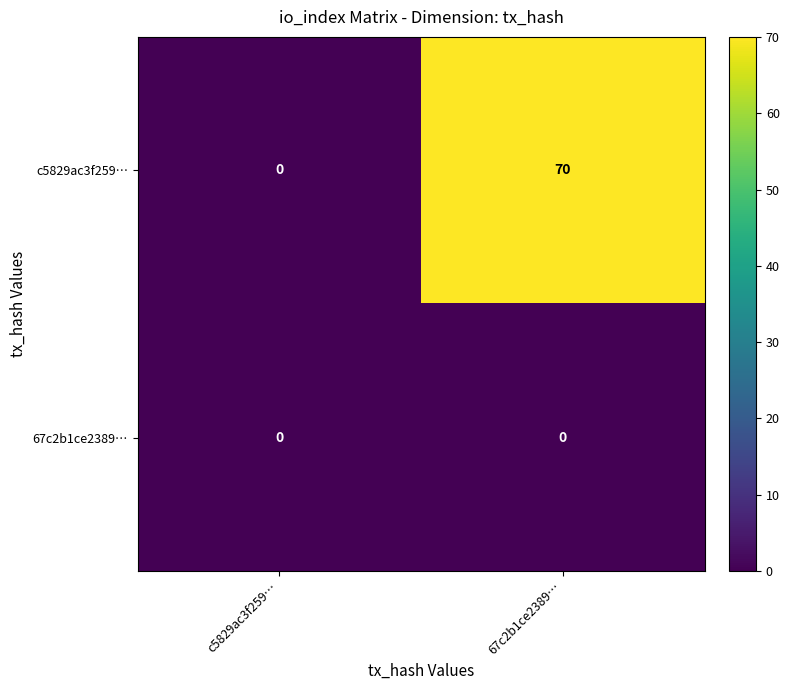

Which series has the largest range (max minus min)?

c5829ac3f259…